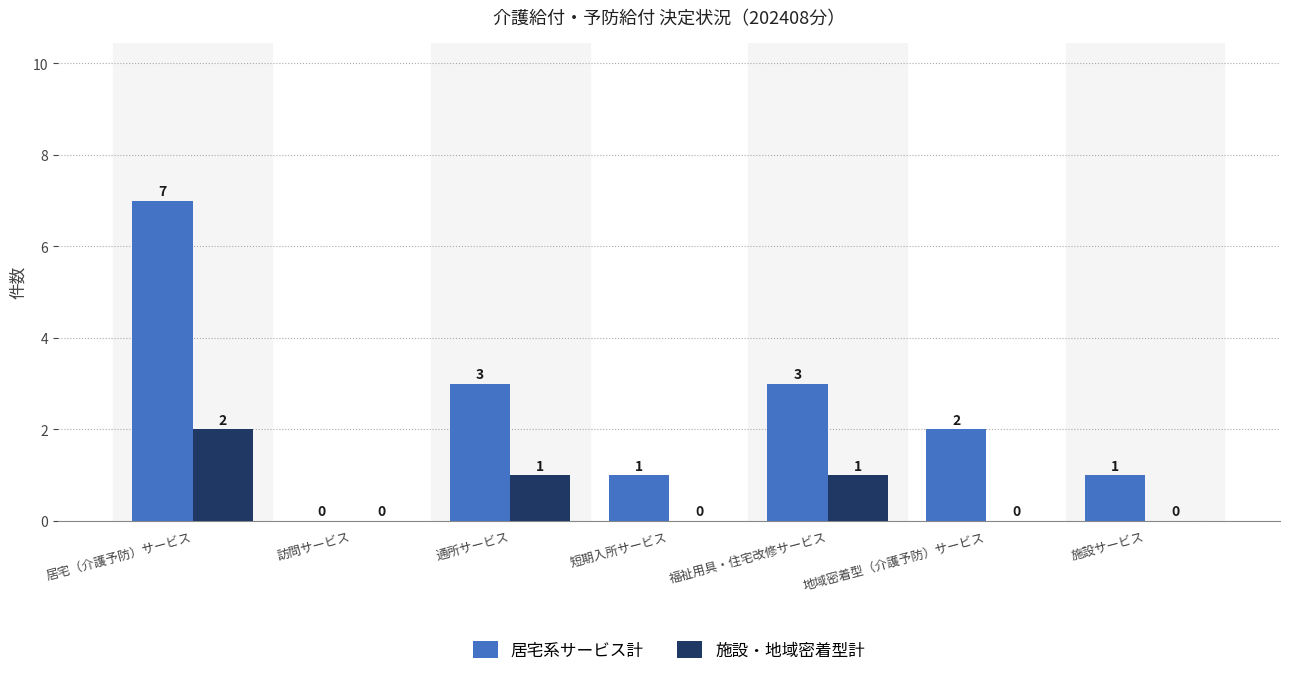

At which category is the sum across all series the highest?

居宅（介護予防）サービス